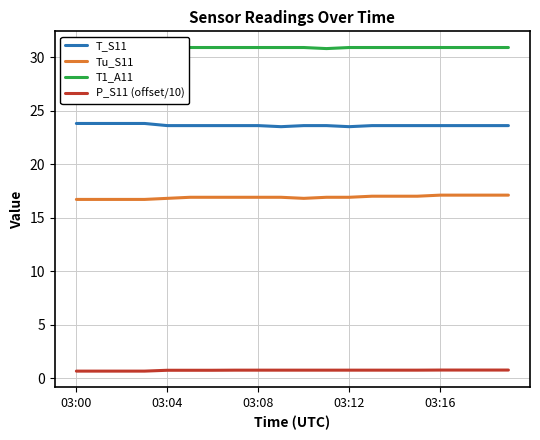

What is the sum of all P_S11 (offset/10) values?

14.4